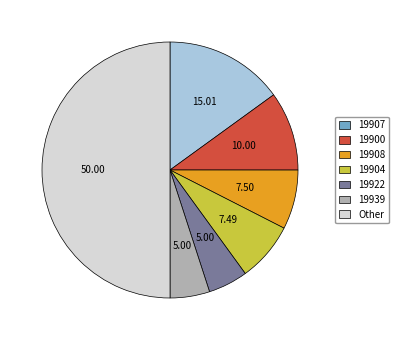

Do 19904 and 19900 together represent more than half of the pie?

No